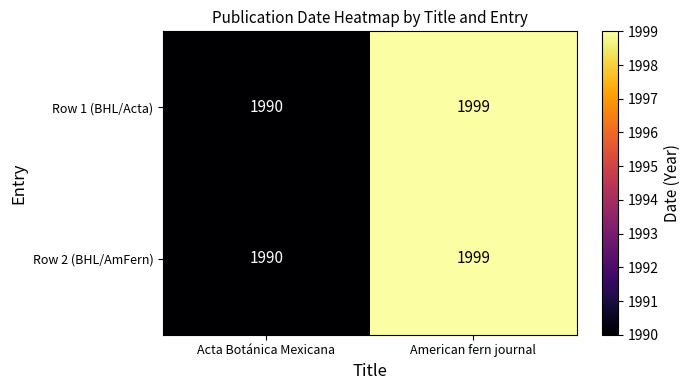

Is it true that Row 1 (BHL/Acta) equals 1999 at American fern journal?

True